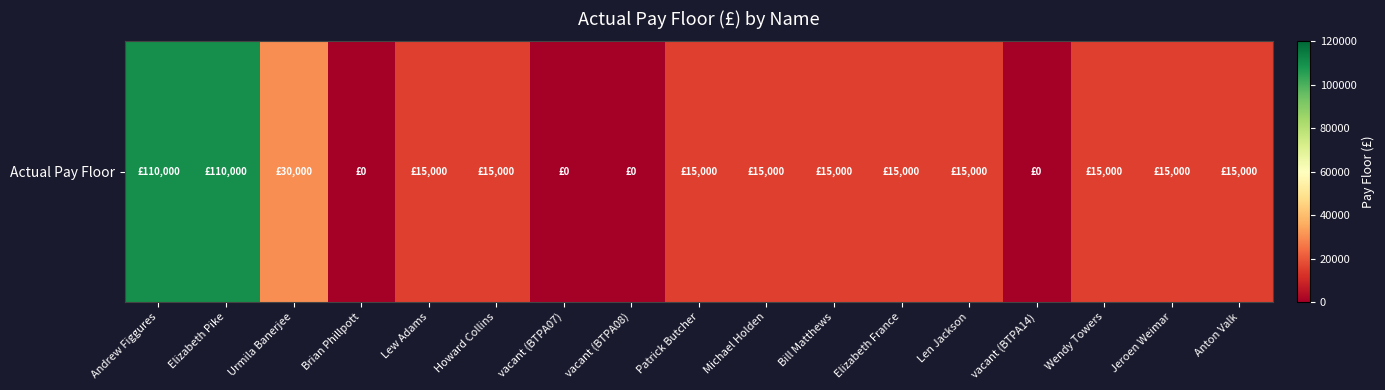

Where does the data first go above 15000?

Andrew Figgures